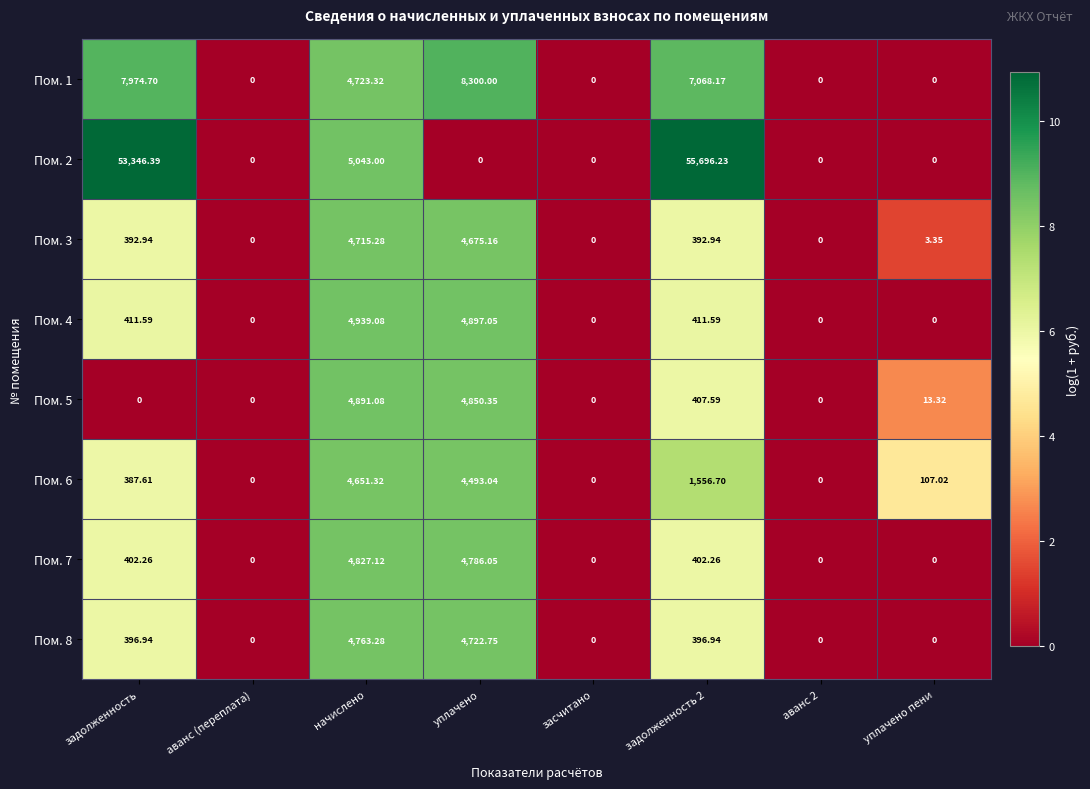

At which category is the sum across all series the highest?

задолженность 2